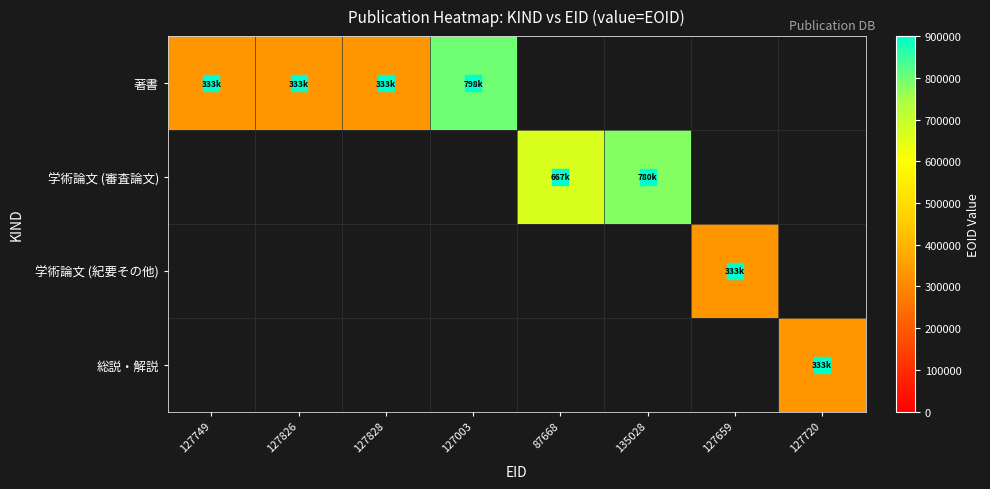

At which category does the chart reach its peak across all series?

127003